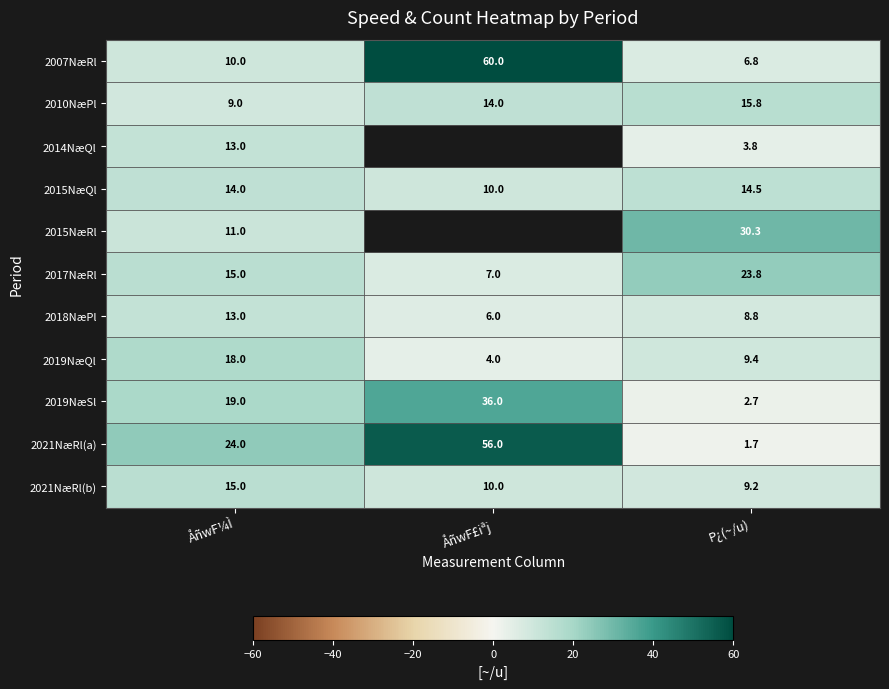

Is it true that 2015NæRl equals 48.0 at P¿(~/u)?

False